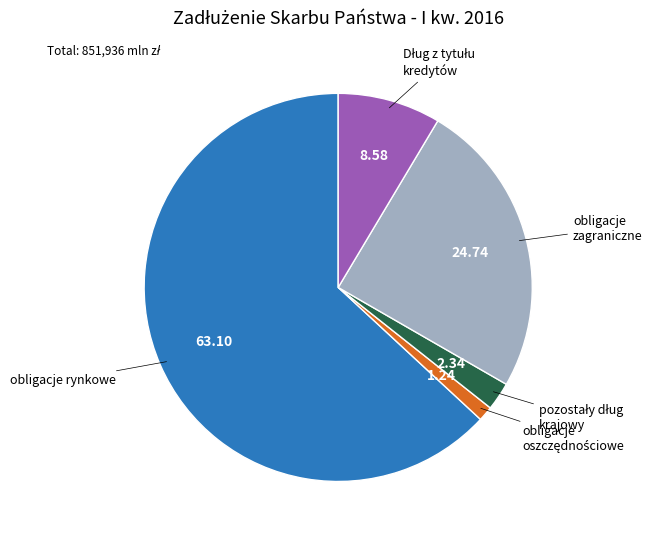

Is there a majority slice in this chart?

Yes